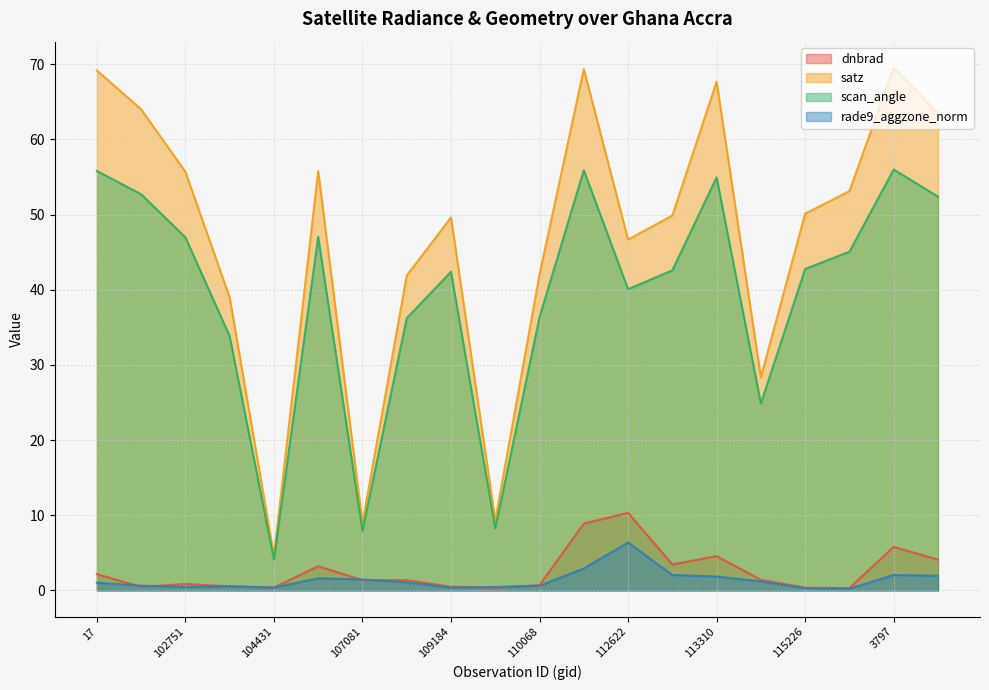

Does the chart have visible grid lines?

Yes